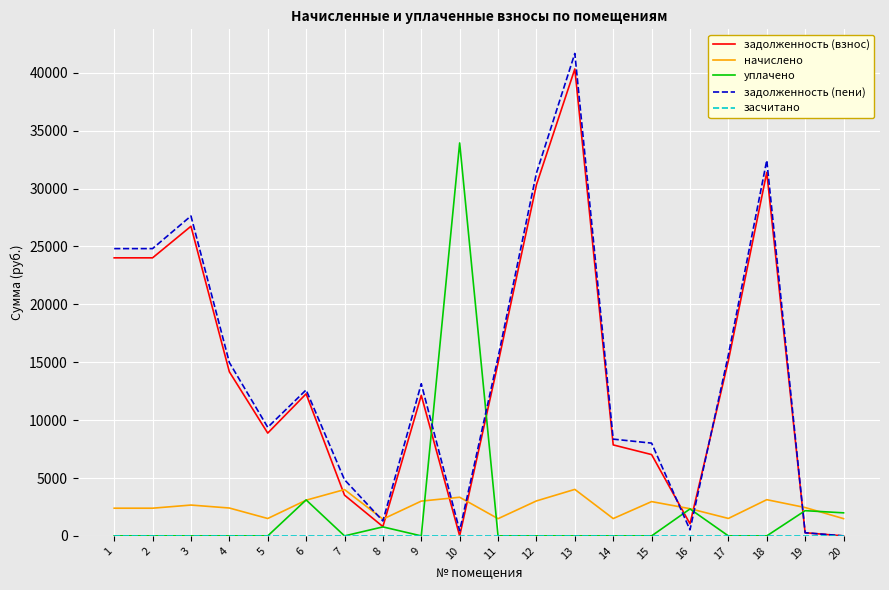

At which category is the sum across all series the highest?

13